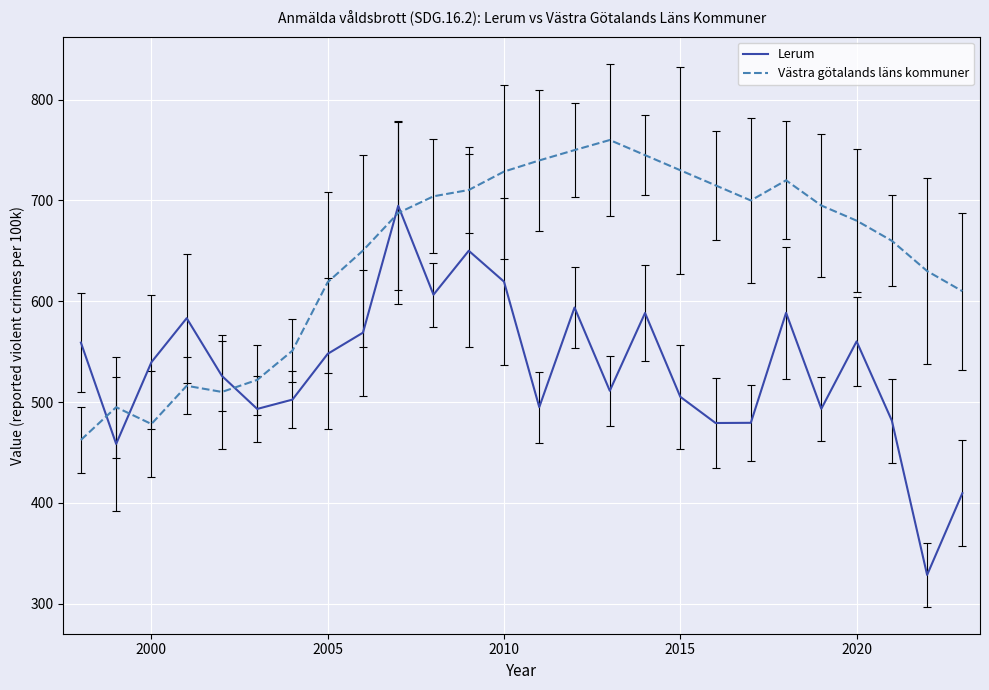

What is the maximum value for Lerum?

694.8